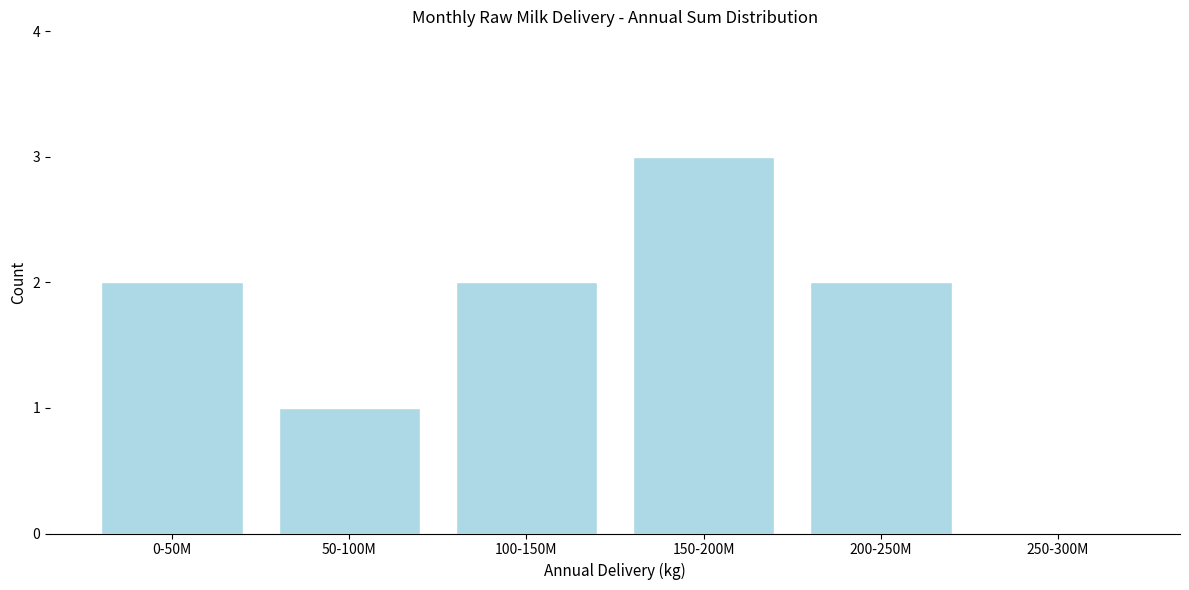

Reading right to left, transcribe all the data shown in this chart.

250-300M=0	200-250M=2	150-200M=3	100-150M=2	50-100M=1	0-50M=2